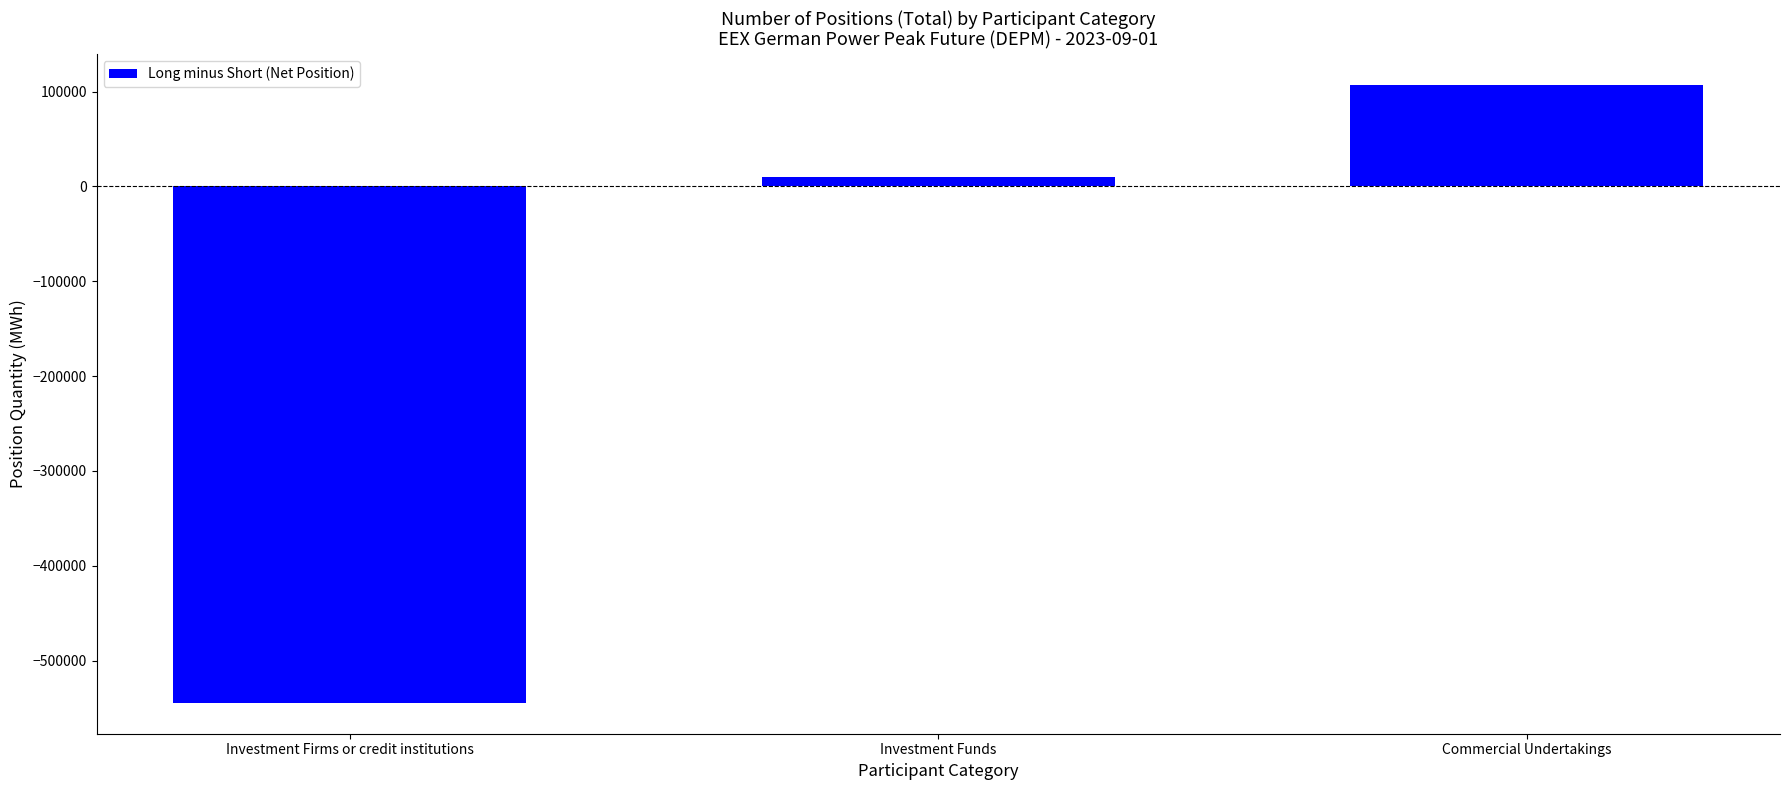

At which label is the value closest to -218706?

Investment Funds